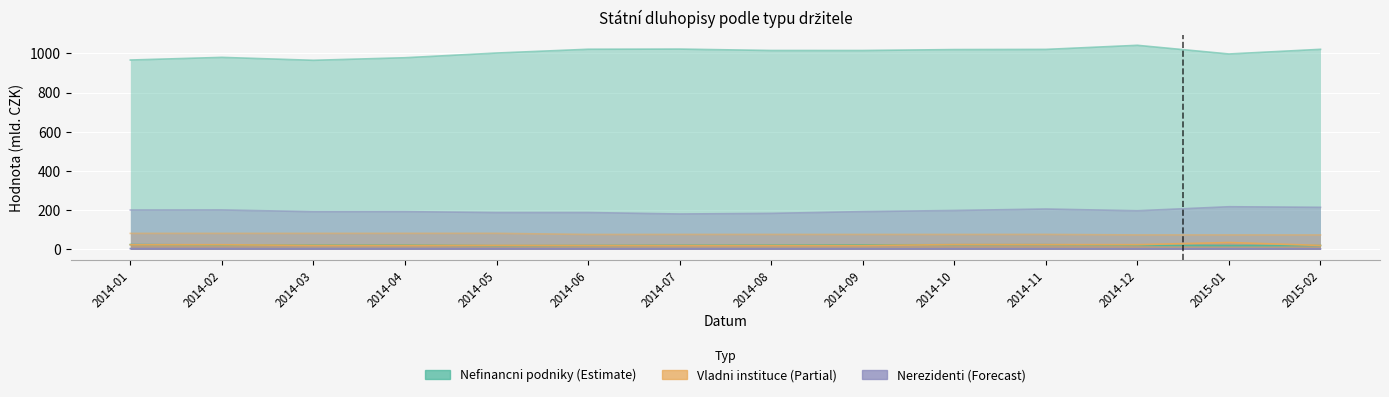

What is the label of the 11th point from the left?

2014-11